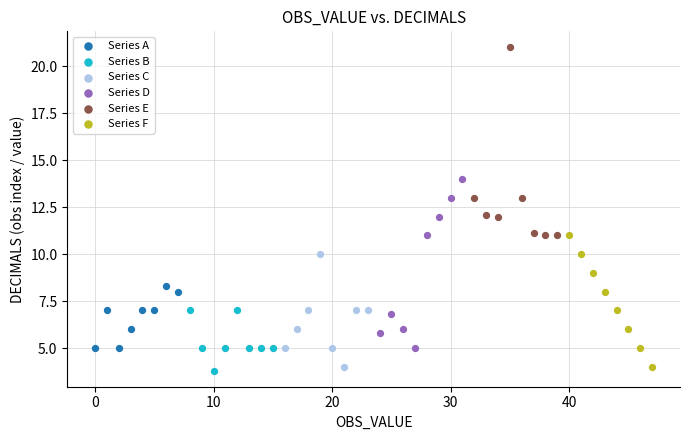

What are all the series names shown in the legend?

Series A, Series B, Series C, Series D, Series E, Series F